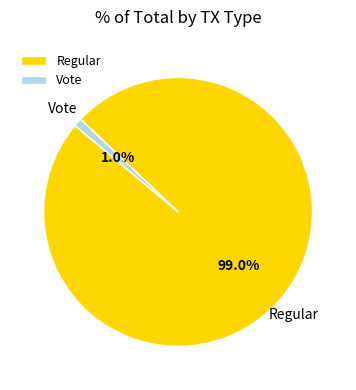

Between Vote and Regular, which is larger?

Regular